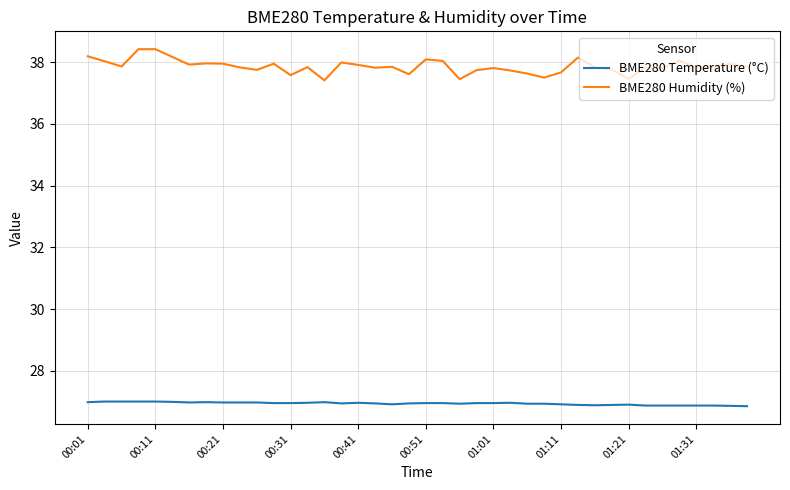

Which series has the largest range (max minus min)?

BME280 Humidity (%)